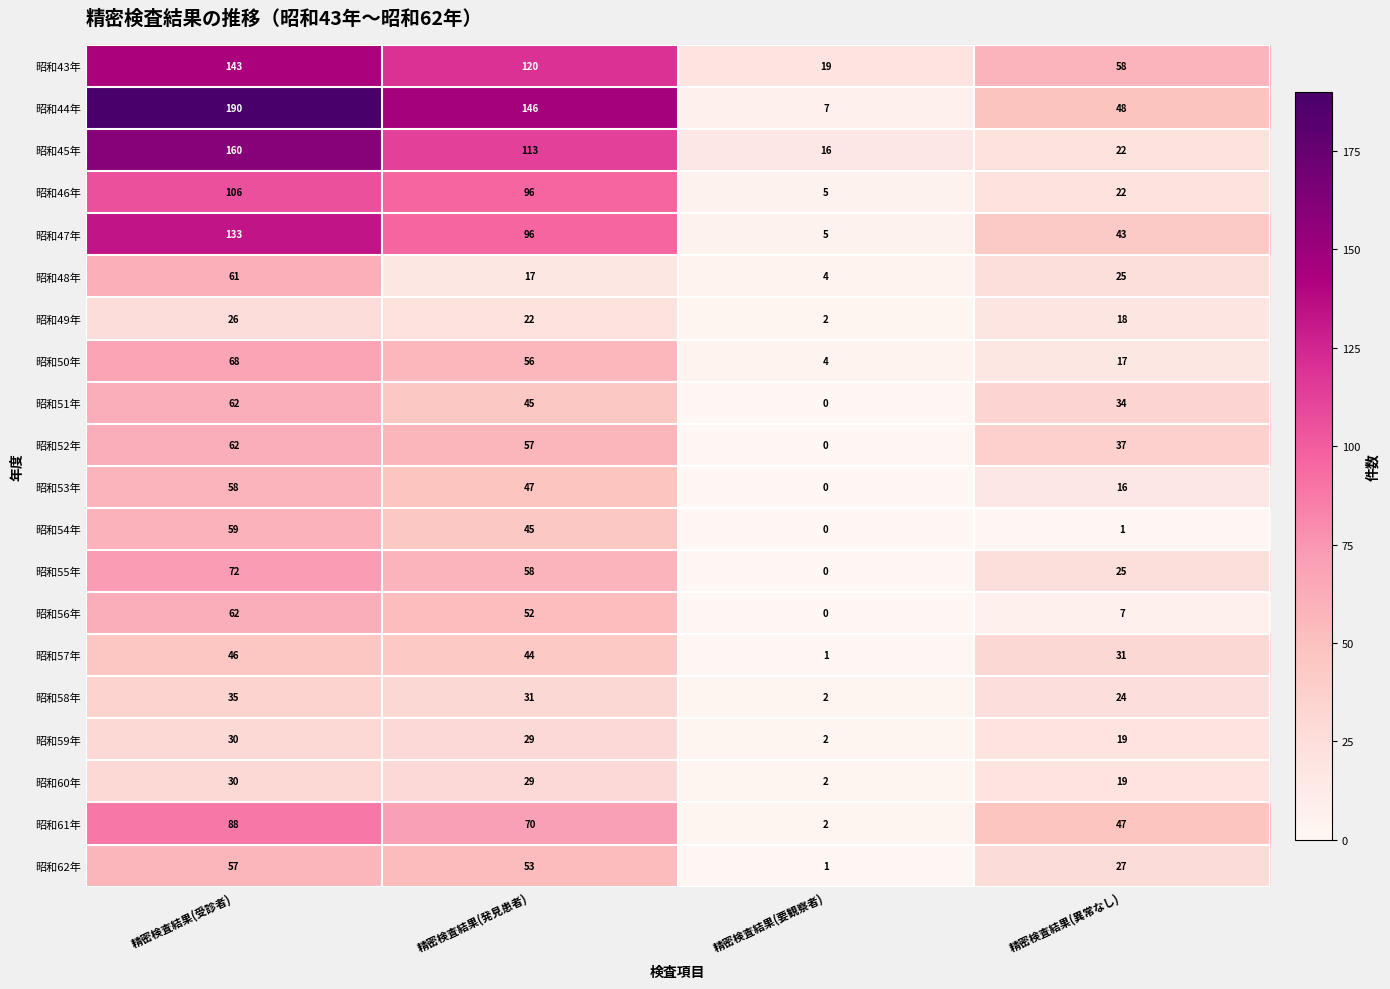

At which label does 昭和49年 first exceed 22?

精密検査結果(受診者)